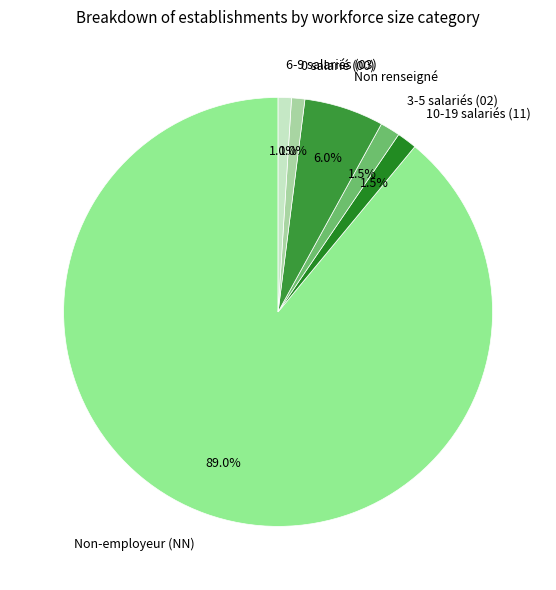

Count the number of slices in the pie.

6